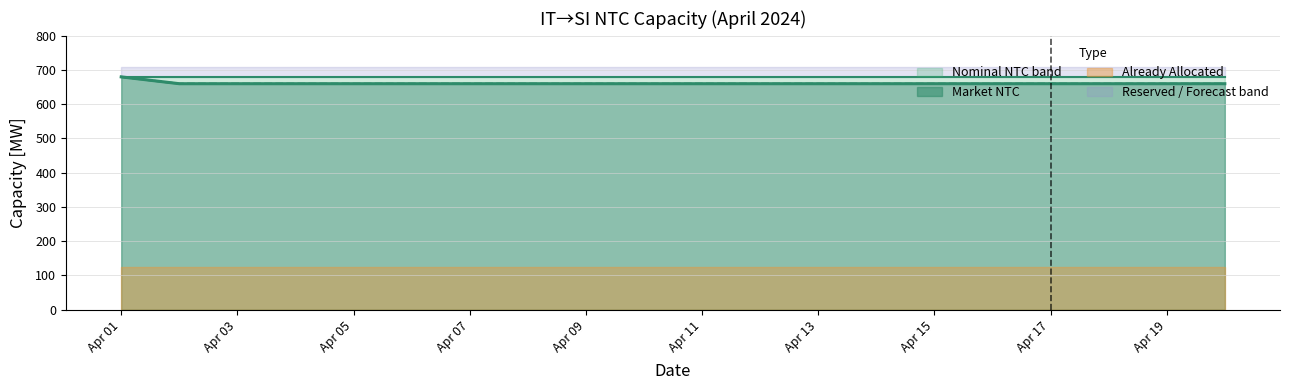

The Market NTC series shows 253 at 2024-04-04. True or false?

False